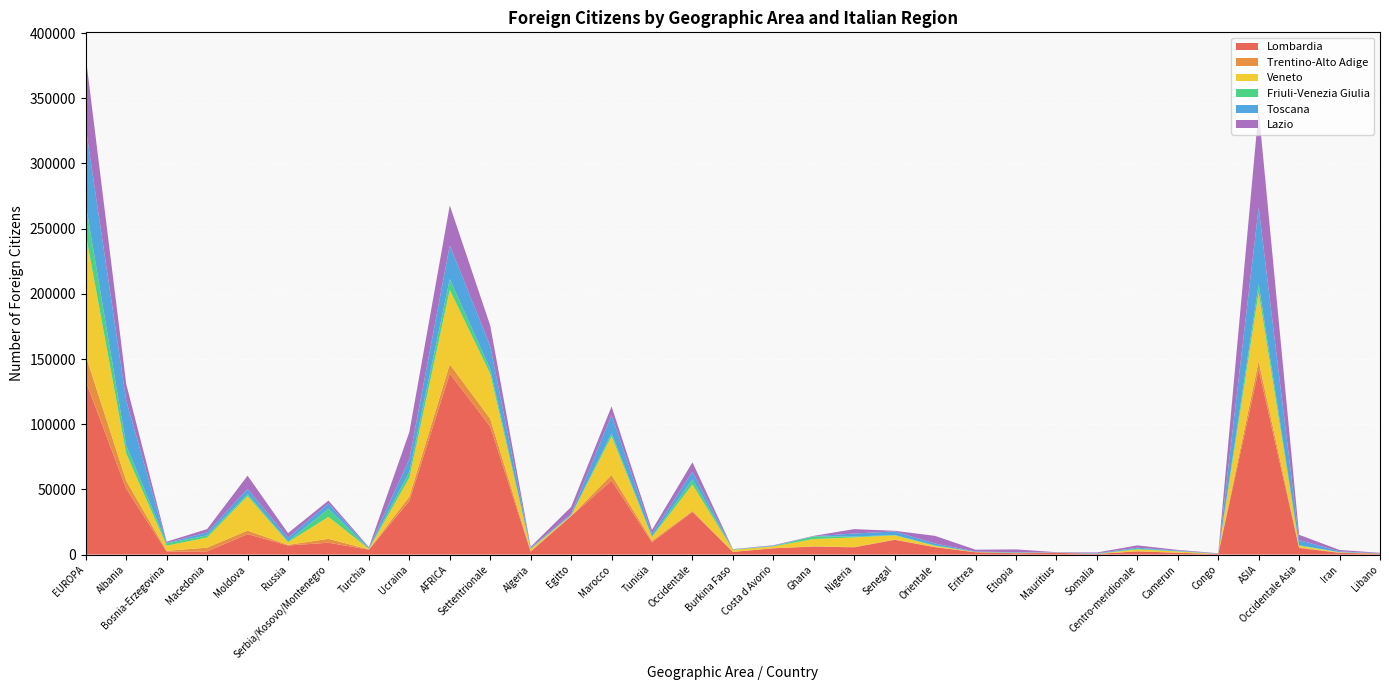

Reading left to right, transcribe all the data shown in this chart.

Lombardia: EUROPA=132908	Albania=50507	Bosnia-Erzegovina=2182	Macedonia=2438	Moldova=15673	Russia=6962	Serbia/Kosovo/Montenegro=9071	Turchia=3756	Ucraina=41057	AFRICA=138824	Settentrionale=98158	Algeria=2245	Egitto=29529	Marocco=56760	Tunisia=9390	Occidentale=32636	Burkina Faso=2020	Costa d Avorio=4796	Ghana=6120	Nigeria=5535	Senegal=11286	Orientale=5603	Eritrea=1771	Etiopia=1014	Mauritius=1375	Somalia=440	Centro-meridionale=2427	Camerun=1385	Congo=377	ASIA=141831	Occidentale Asia=5024	Iran=1320	Libano=651
Trentino-Alto Adige: EUROPA=19645	Albania=6113	Bosnia-Erzegovina=719	Macedonia=2863	Moldova=2712	Russia=479	Serbia/Kosovo/Montenegro=2994	Turchia=179	Ucraina=3431	AFRICA=7171	Settentrionale=6047	Algeria=446	Egitto=108	Marocco=4307	Tunisia=1175	Occidentale=835	Burkina Faso=56	Costa d Avorio=65	Ghana=206	Nigeria=201	Senegal=209	Orientale=190	Eritrea=28	Etiopia=61	Mauritius=1	Somalia=22	Centro-meridionale=99	Camerun=59	Congo=6	ASIA=6587	Occidentale Asia=397	Iran=112	Libano=9
Veneto: EUROPA=93051	Albania=20828	Bosnia-Erzegovina=3963	Macedonia=7757	Moldova=26481	Russia=2017	Serbia/Kosovo/Montenegro=16812	Turchia=357	Ucraina=14410	AFRICA=56997	Settentrionale=34469	Algeria=1457	Egitto=439	Marocco=29670	Tunisia=2845	Occidentale=20252	Burkina Faso=1494	Costa d Avorio=1377	Ghana=5580	Nigeria=7416	Senegal=3221	Orientale=856	Eritrea=160	Etiopia=181	Mauritius=93	Somalia=101	Centro-meridionale=1420	Camerun=935	Congo=142	ASIA=52459	Occidentale Asia=1299	Iran=336	Libano=105
Friuli-Venezia Giulia: EUROPA=22921	Albania=6180	Bosnia-Erzegovina=1748	Macedonia=1645	Moldova=1621	Russia=680	Serbia/Kosovo/Montenegro=6254	Turchia=210	Ucraina=4442	AFRICA=8268	Settentrionale=3473	Algeria=514	Egitto=108	Marocco=2263	Tunisia=552	Occidentale=3883	Burkina Faso=351	Costa d Avorio=204	Ghana=2056	Nigeria=647	Senegal=326	Orientale=384	Eritrea=62	Etiopia=166	Mauritius=10	Somalia=43	Centro-meridionale=528	Camerun=260	Congo=89	ASIA=6621	Occidentale Asia=501	Iran=80	Libano=67
Toscana: EUROPA=58862	Albania=34460	Bosnia-Erzegovina=400	Macedonia=2305	Moldova=3826	Russia=2869	Serbia/Kosovo/Montenegro=4014	Turchia=672	Ucraina=9846	AFRICA=25886	Settentrionale=17749	Algeria=493	Egitto=1046	Marocco=13990	Tunisia=2160	Occidentale=5953	Burkina Faso=40	Costa d Avorio=381	Ghana=88	Nigeria=2373	Senegal=2678	Orientale=1436	Eritrea=315	Etiopia=341	Mauritius=146	Somalia=440	Centro-meridionale=748	Camerun=421	Congo=102	ASIA=58751	Occidentale Asia=3887	Iran=599	Libano=125
Lazio: EUROPA=54139	Albania=12731	Bosnia-Erzegovina=877	Macedonia=2514	Moldova=10197	Russia=3434	Serbia/Kosovo/Montenegro=2273	Turchia=464	Ucraina=20765	AFRICA=30670	Settentrionale=15780	Algeria=770	Egitto=5263	Marocco=6643	Tunisia=2767	Occidentale=7211	Burkina Faso=200	Costa d Avorio=306	Ghana=320	Nigeria=3347	Senegal=518	Orientale=5856	Eritrea=1385	Etiopia=2200	Mauritius=211	Somalia=532	Centro-meridionale=1823	Camerun=538	Congo=264	ASIA=74803	Occidentale Asia=4033	Iran=1087	Libano=361